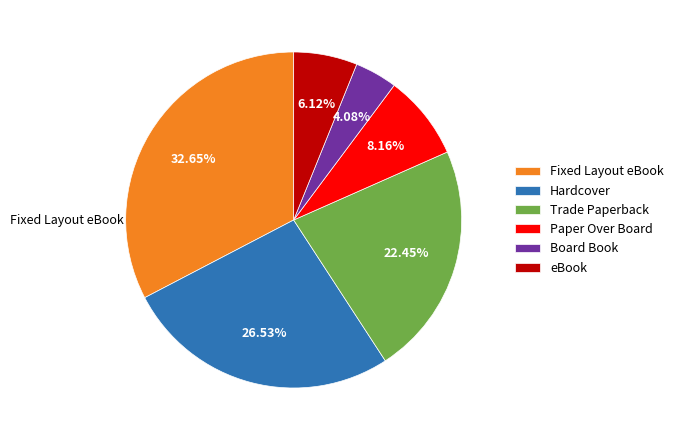

To the nearest percent, what portion does Hardcover represent?

27%